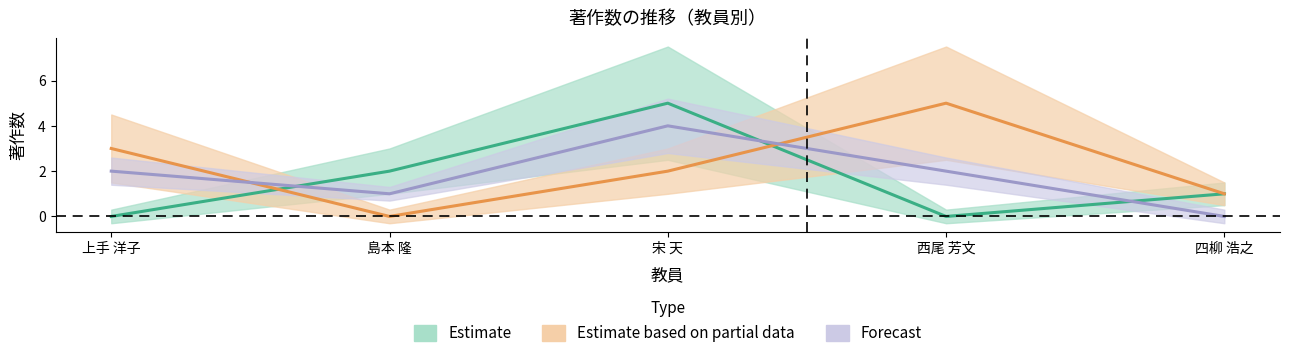

Is the value of 著作2023(欧文) at 宋 天 greater than the value of 著作2019 at 西尾 芳文?

No